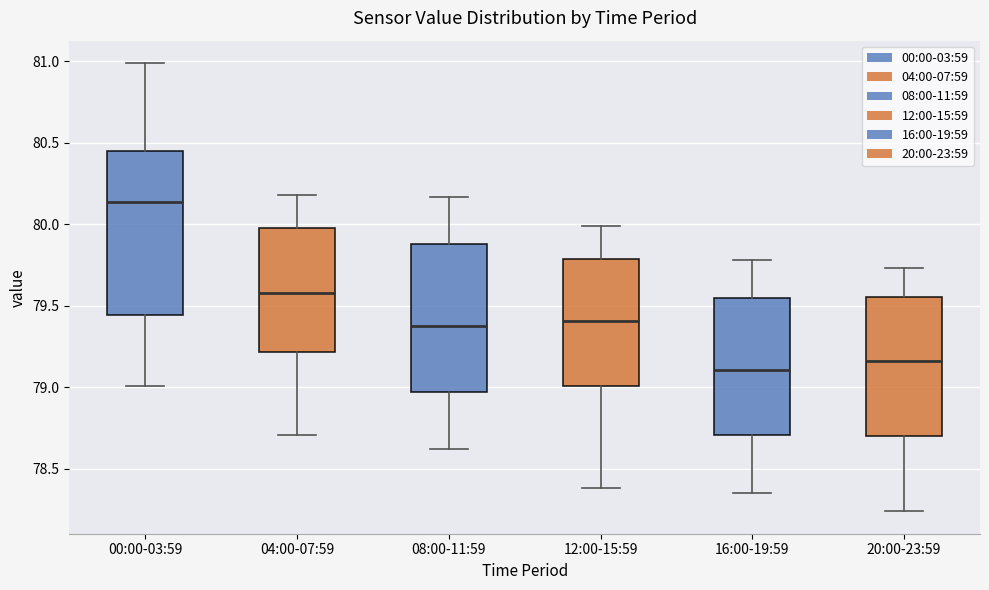

Comparing the boxes themselves (not the whiskers), which one is the tallest?

00:00-03:59